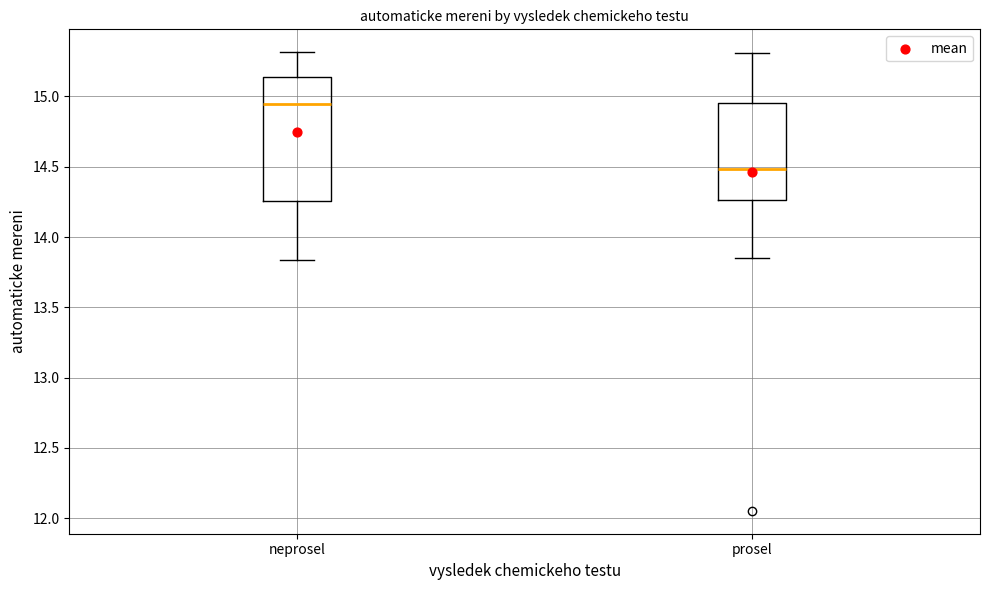

Where is the lower edge of the box for prosel on the y-axis? The values are not printed on the chart, so give them approximately, as read against the axis.

14.25